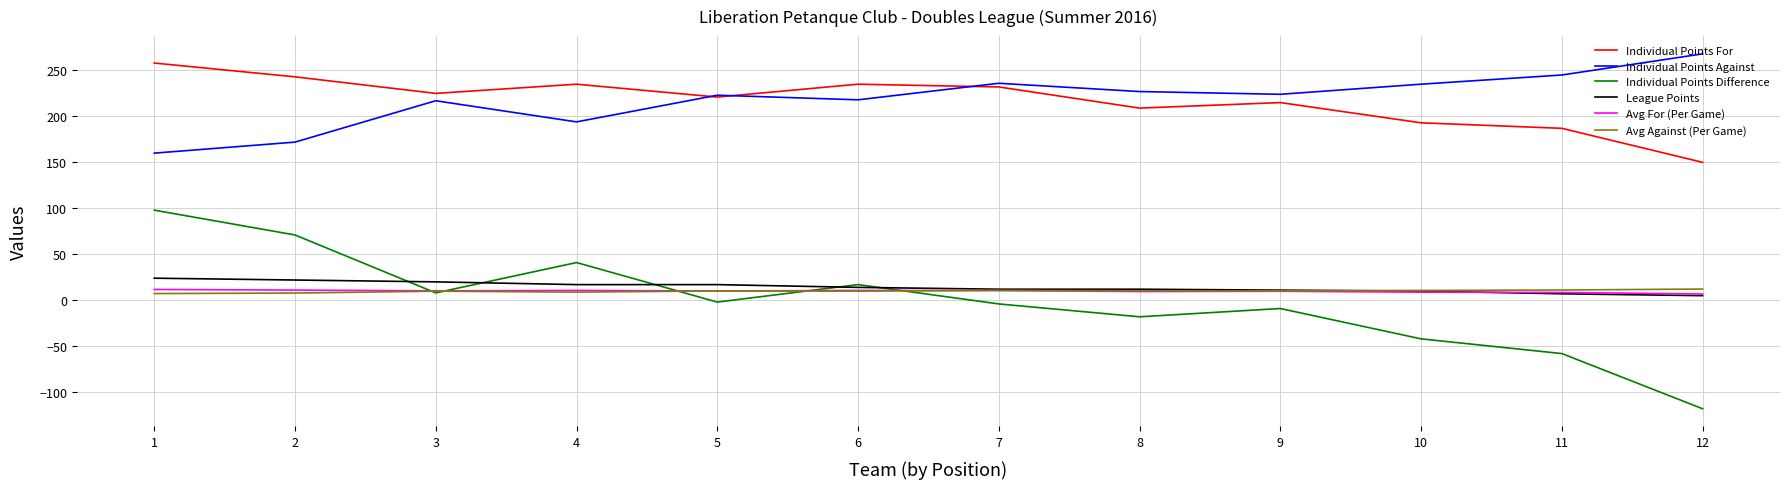

At which label does Individual Points For reach its minimum?

12